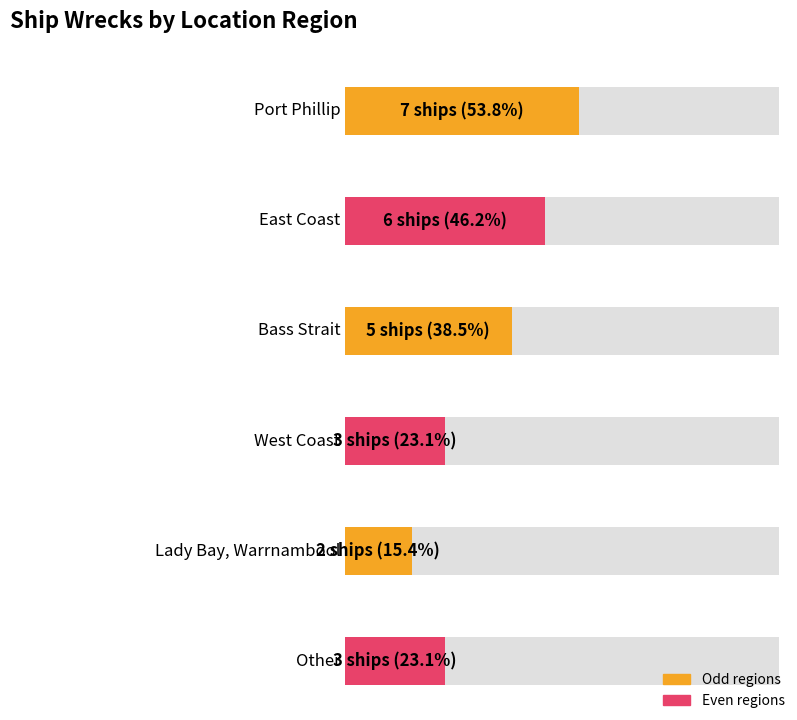

List the labels in order of value, largest first.

Port Phillip, East Coast, Bass Strait, West Coast, Other, Lady Bay, Warrnambool